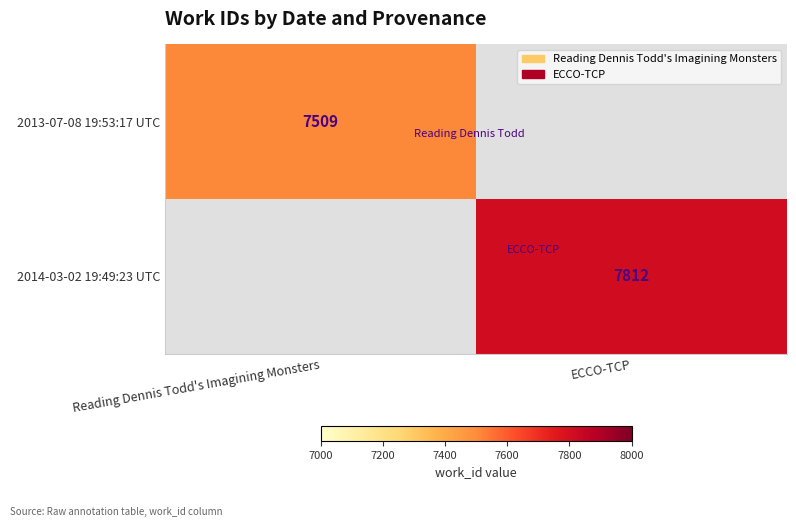

The 2014-03-02 19:49:23 UTC series shows 7812 at ECCO-TCP. True or false?

True